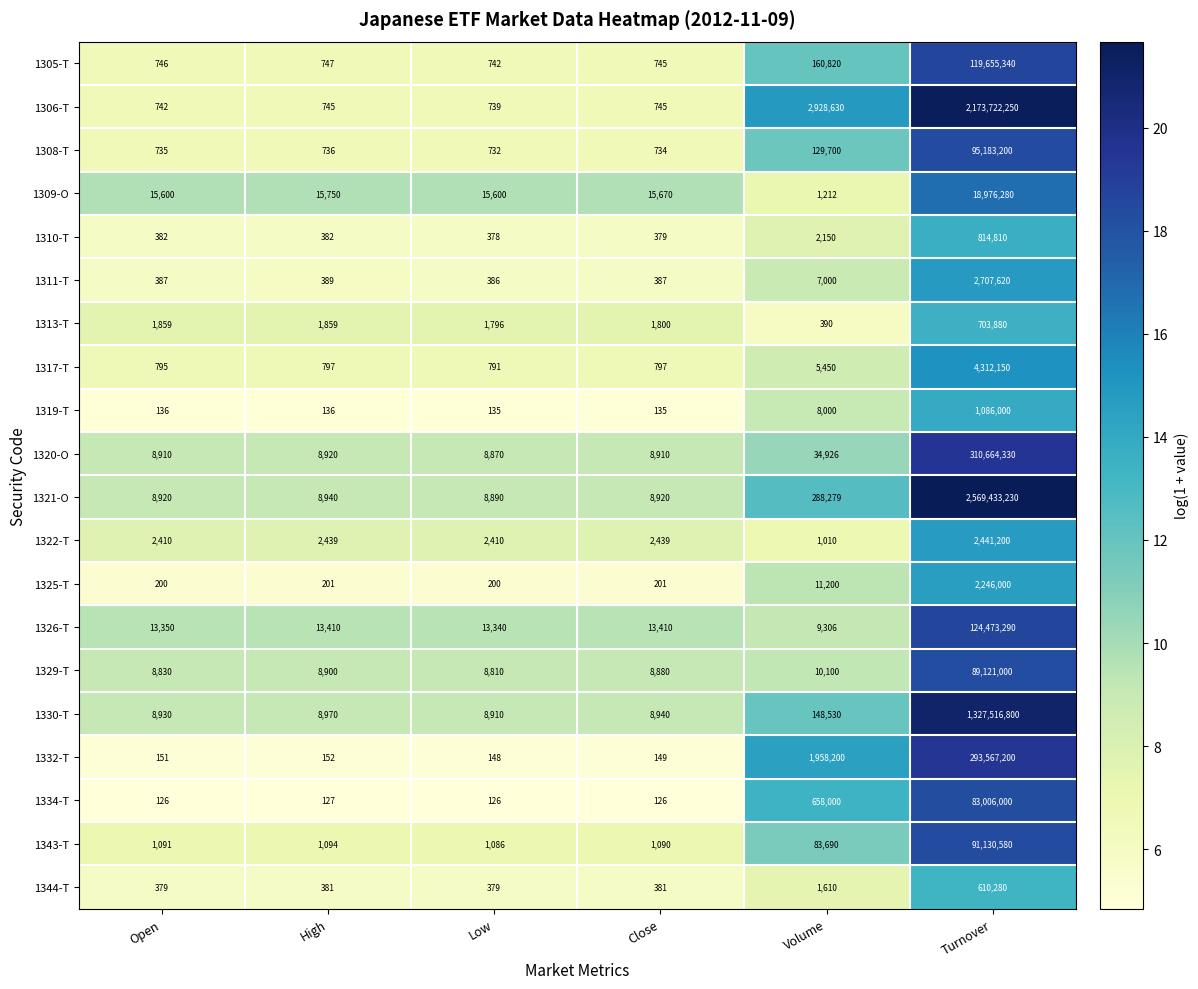

Count the number of categories in the chart.

6